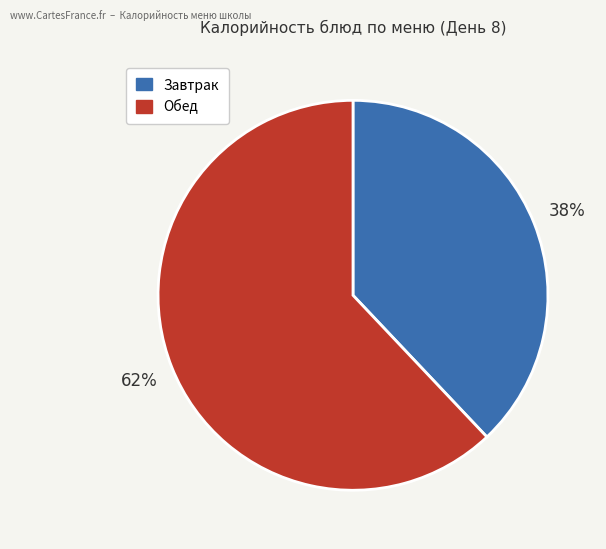

To the nearest percent, what is the average slice percentage?

50%